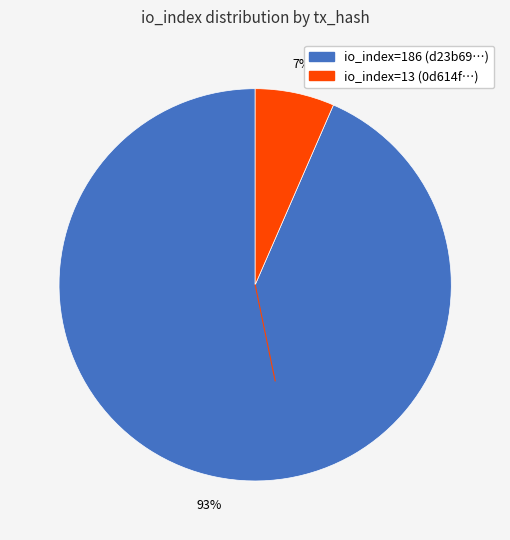

What percentage is the io_index=13 slice, to the nearest percent?

7%